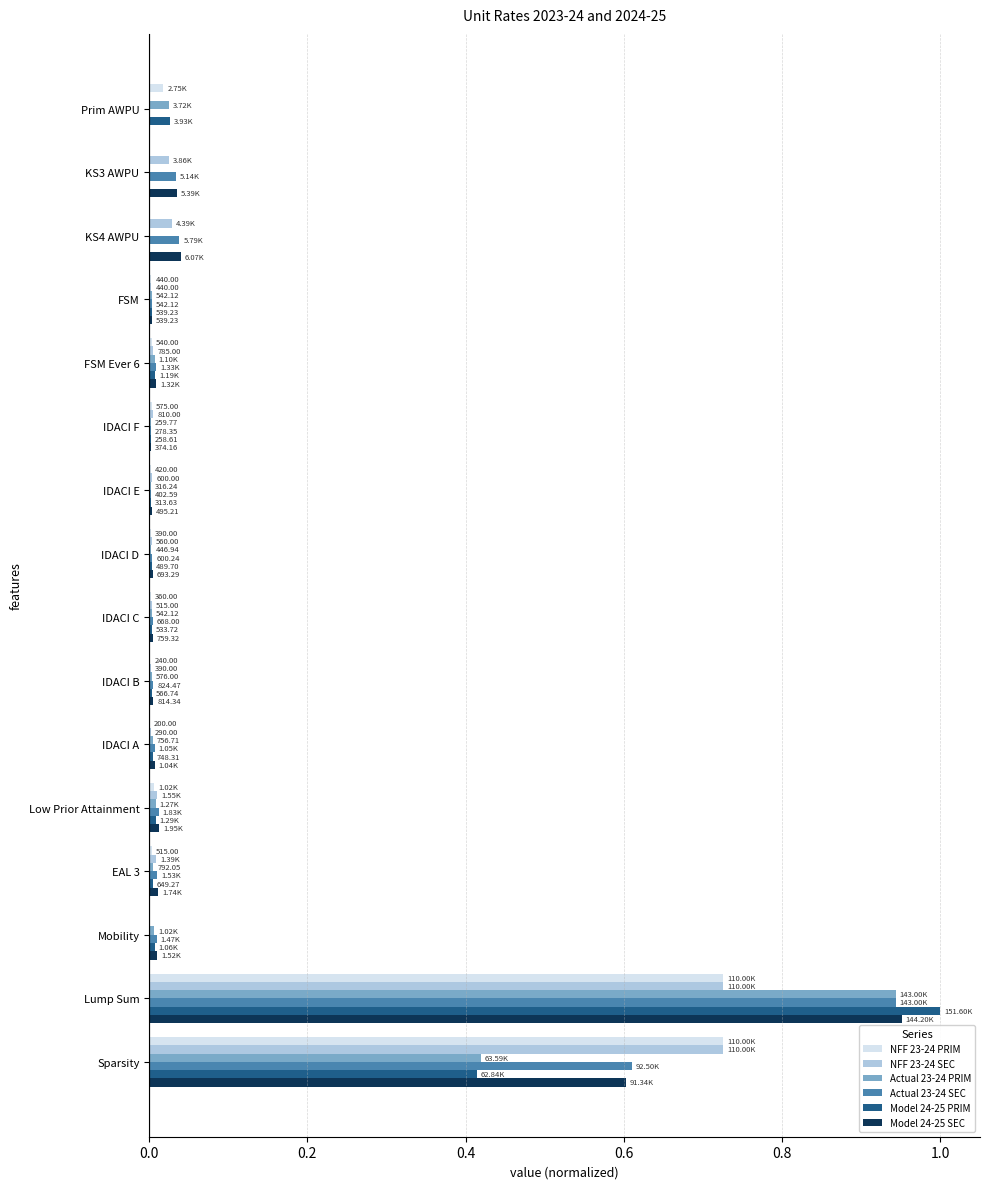

Which category has the highest value in the Model 24-25 PRIM series?

Lump Sum